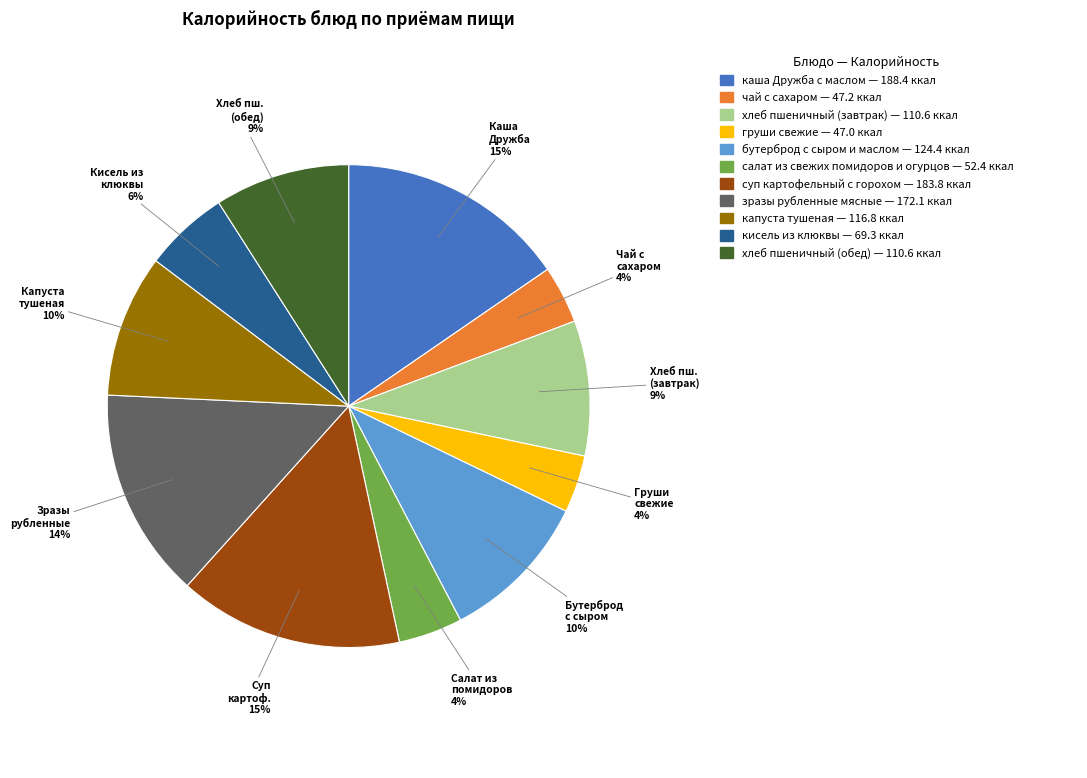

Is there a majority slice in this chart?

No